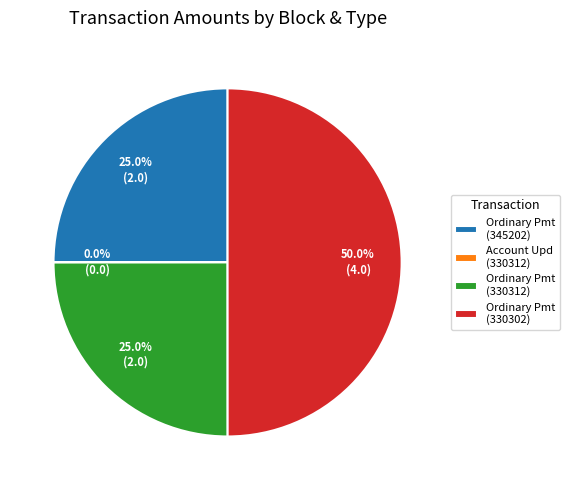

Is Ordinary Pmt (330312) the majority of the pie?

No